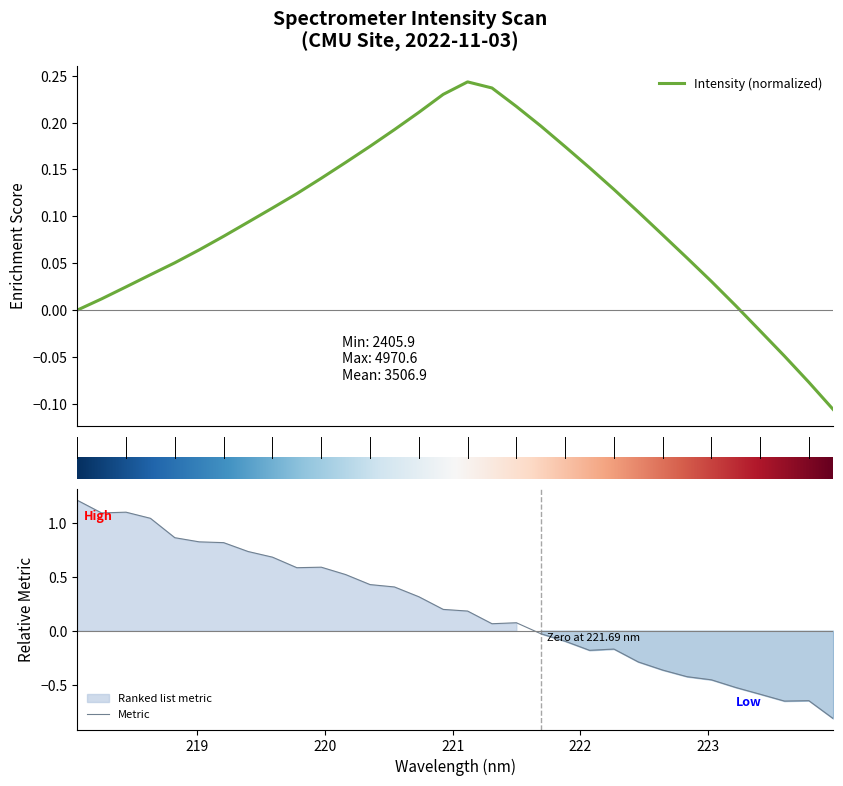

Which has a higher value, 221.8812 or 220.1623?

220.1623